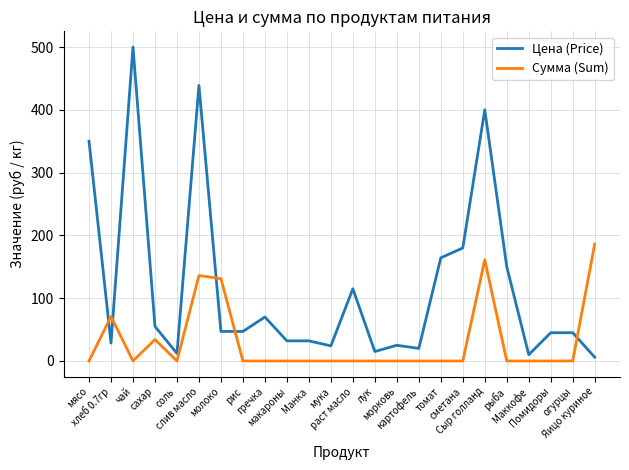

Where does the Цена (Price) series first go above 47?

мясо